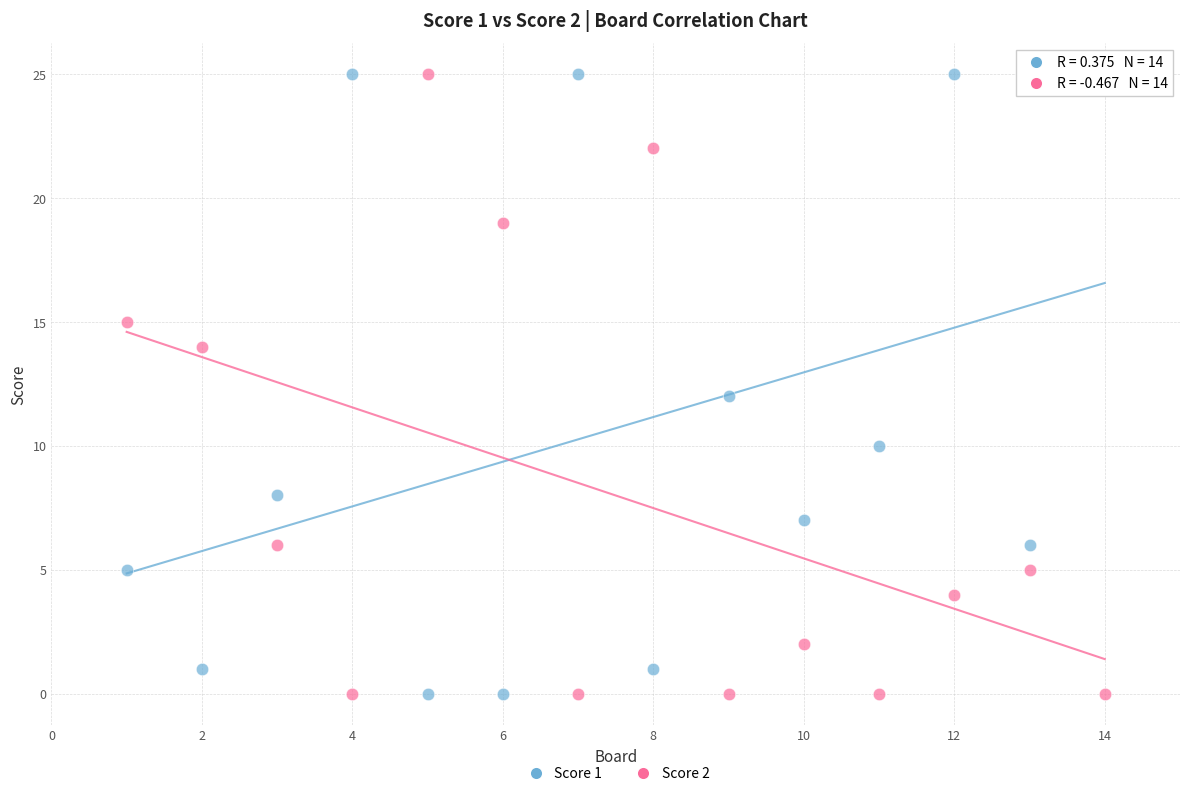

What is the X range (max minus min) for the scatter plot?

13